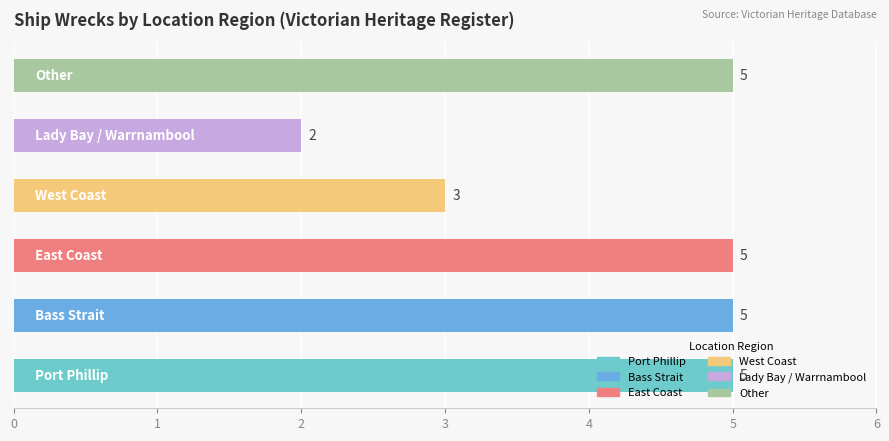

What is the average value?

4